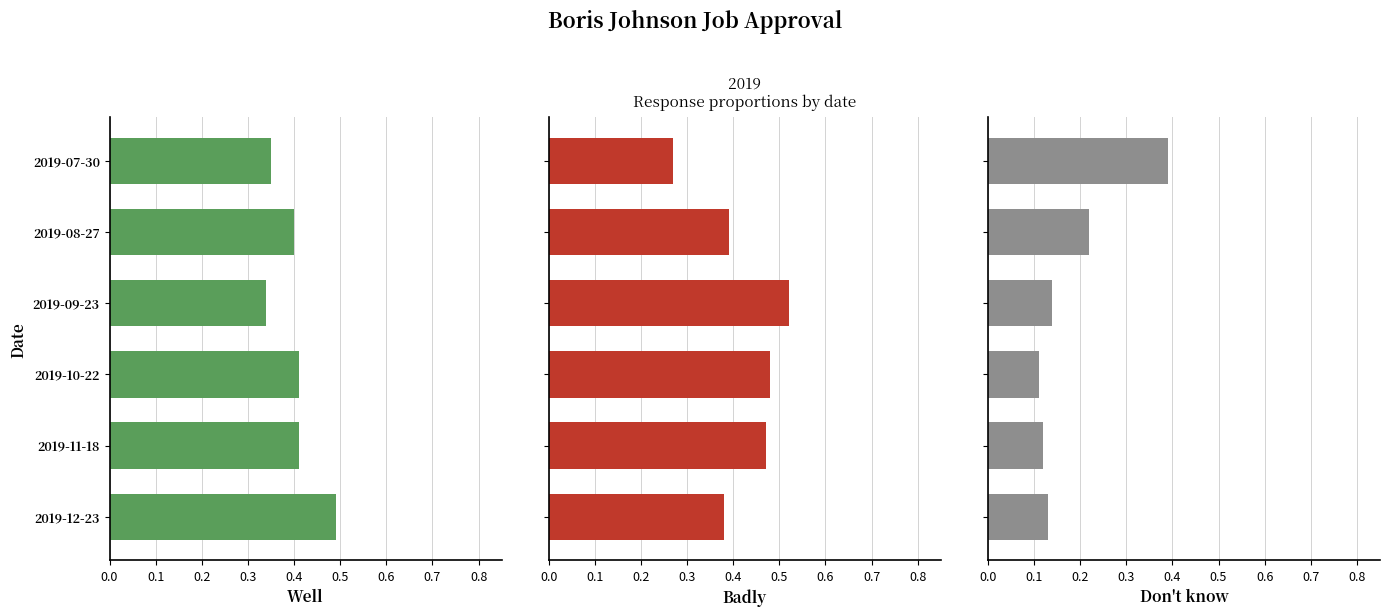

What is the difference between the maximum and minimum values in the Don't know series?

0.3